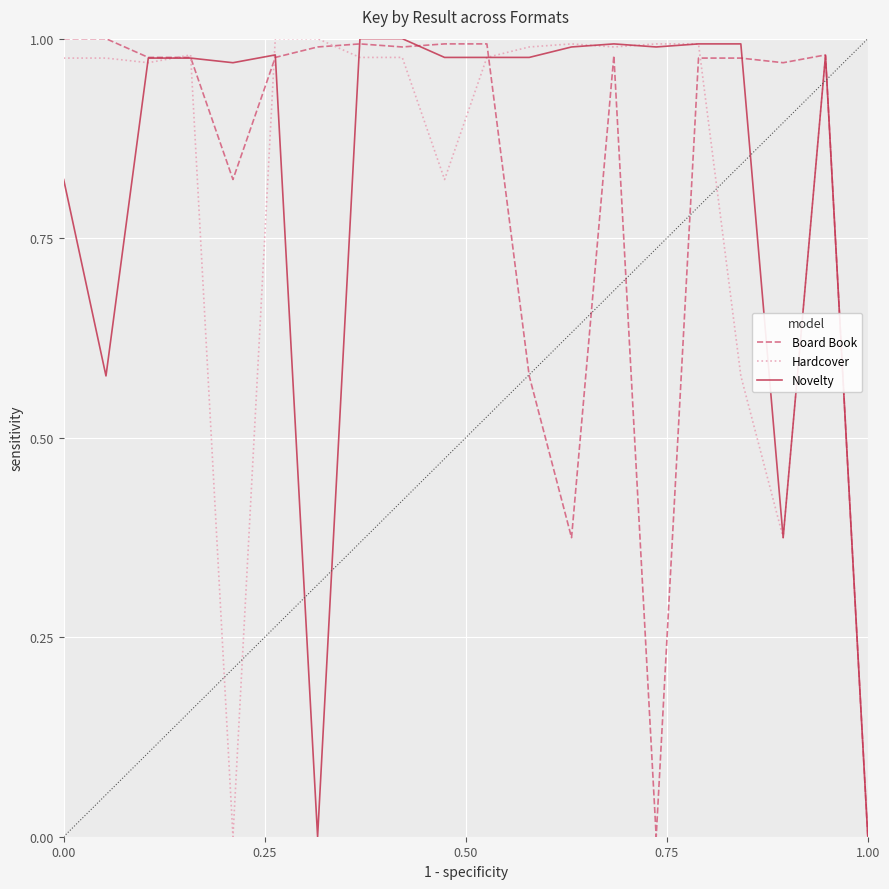

What is the average value of the Hardcover series?

0.8